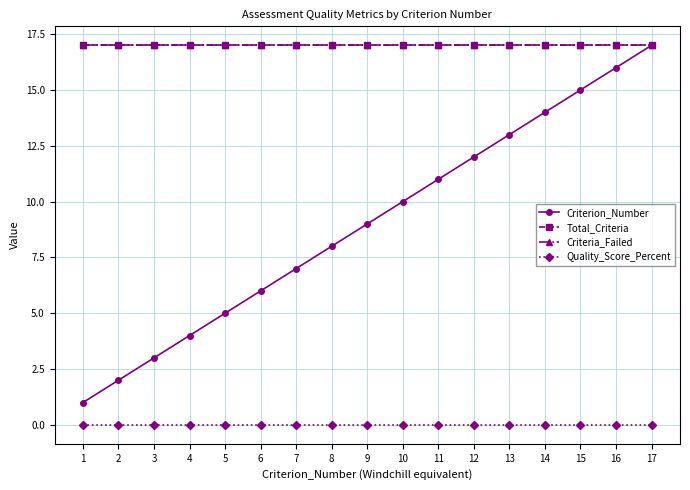

True or false: Criteria_Failed has more than 0 points higher than both neighbors.

False